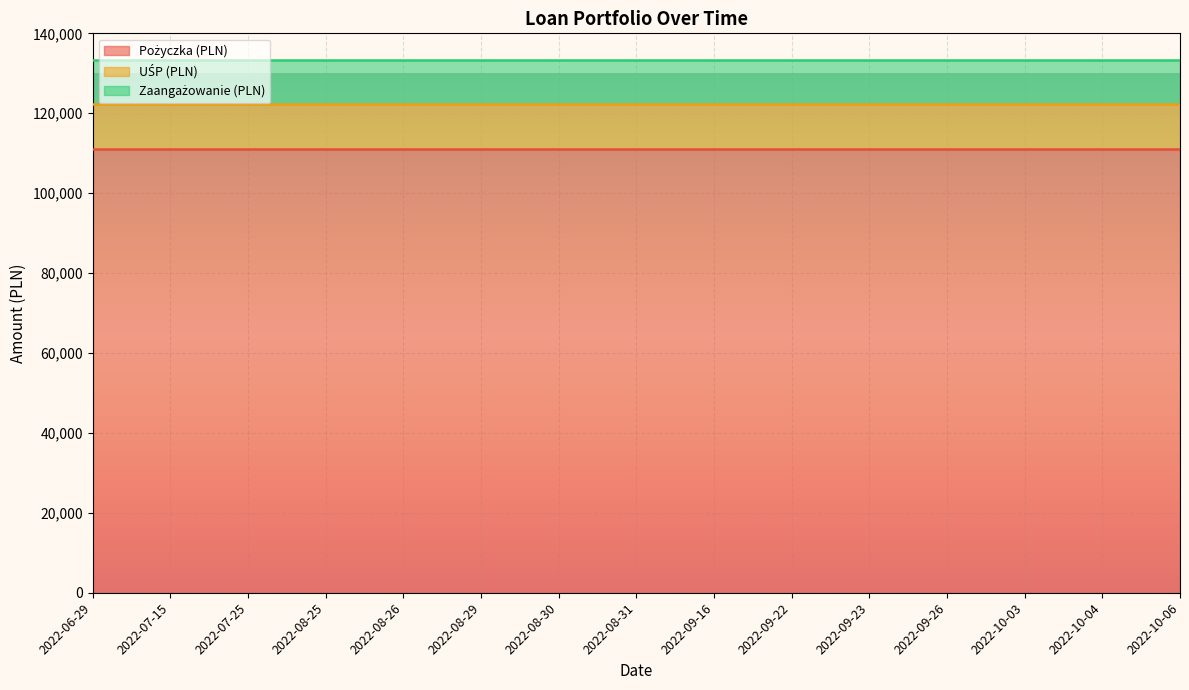

Which series has the widest spread of values?

Pożyczka (PLN)